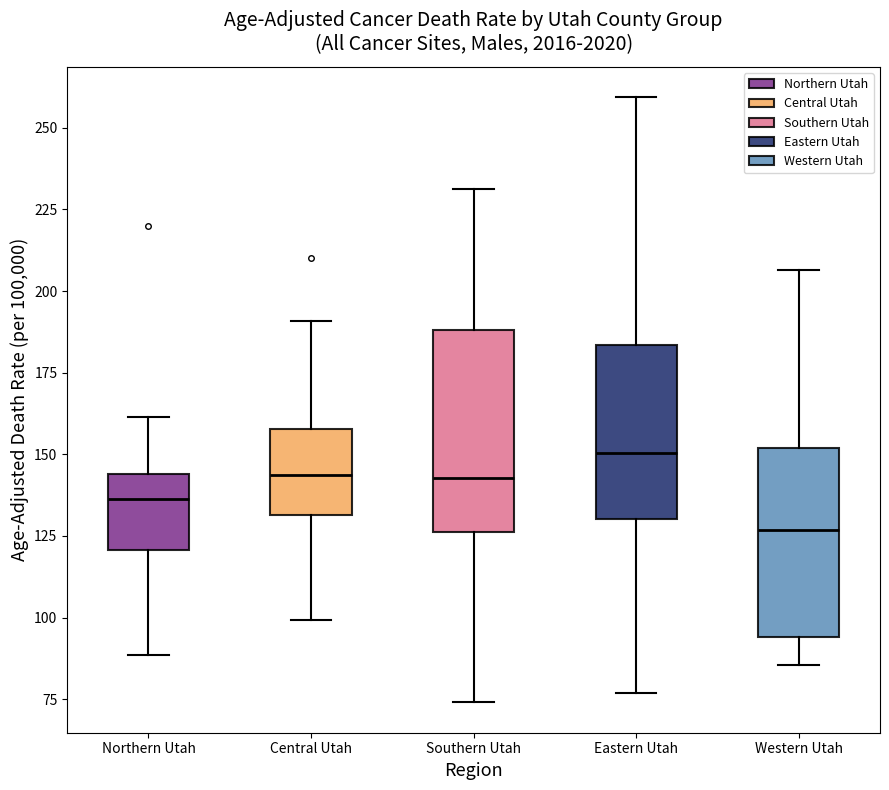

Which box has the lowest median line?

Western Utah